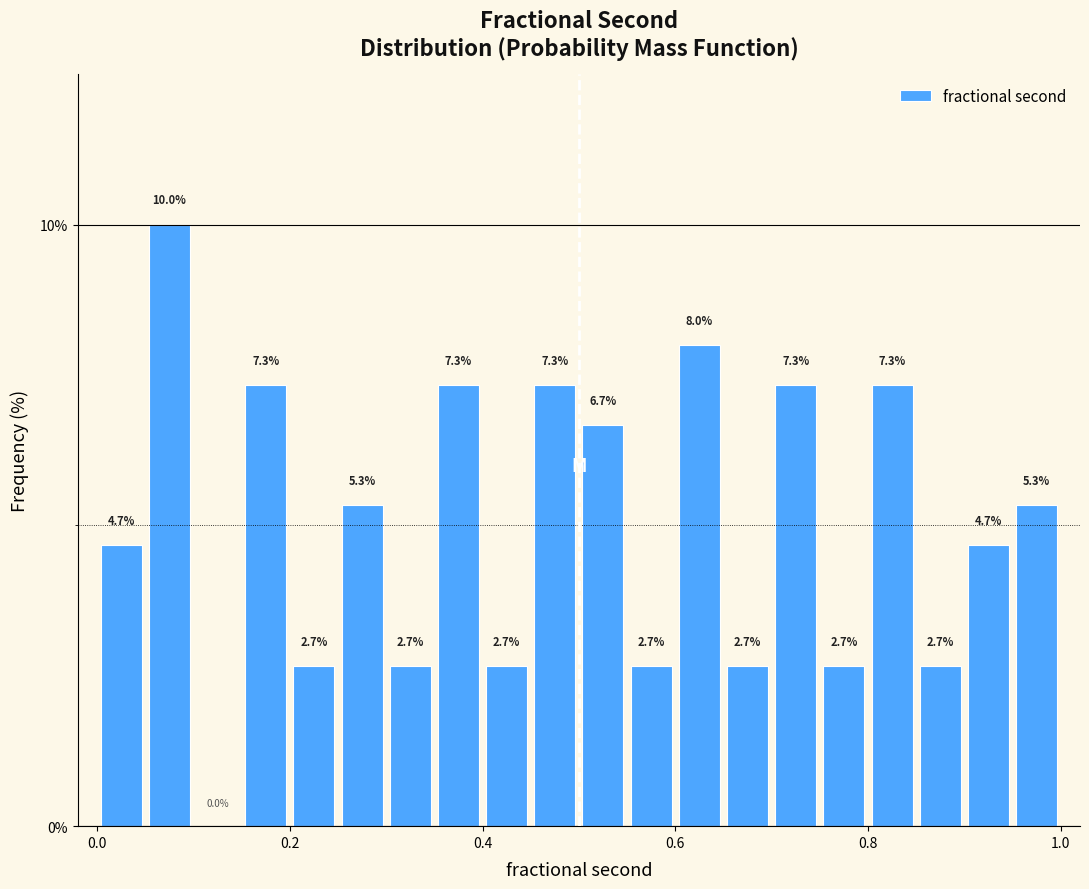

Around what value on the x-axis is the tallest bar? Give the approximate position of its centre, as read against the axis.

0.08